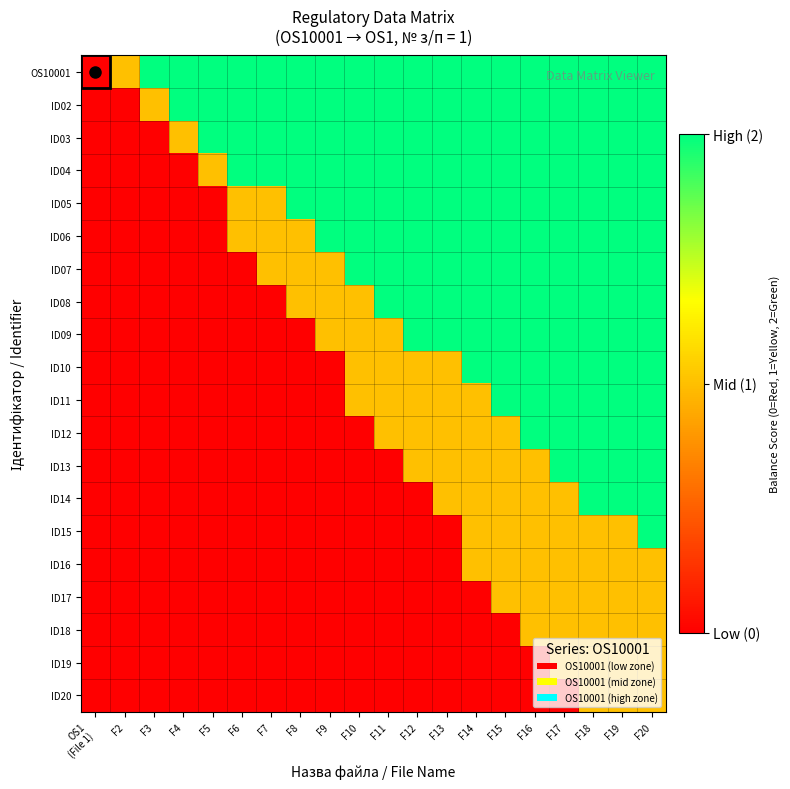

List the series in order of their peak value, lowest first.

ID16, ID17, ID18, ID19, ID20, OS10001, ID02, ID03, ID04, ID05, ID06, ID07, ID08, ID09, ID10, ID11, ID12, ID13, ID14, ID15